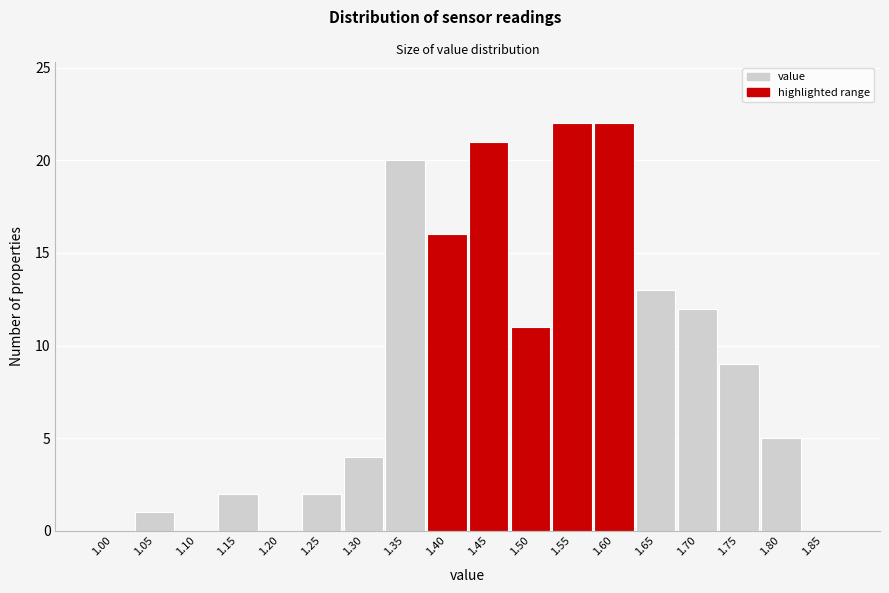

Approximately how many times larger is the value at 1.50 compared to 1.05?

11.0